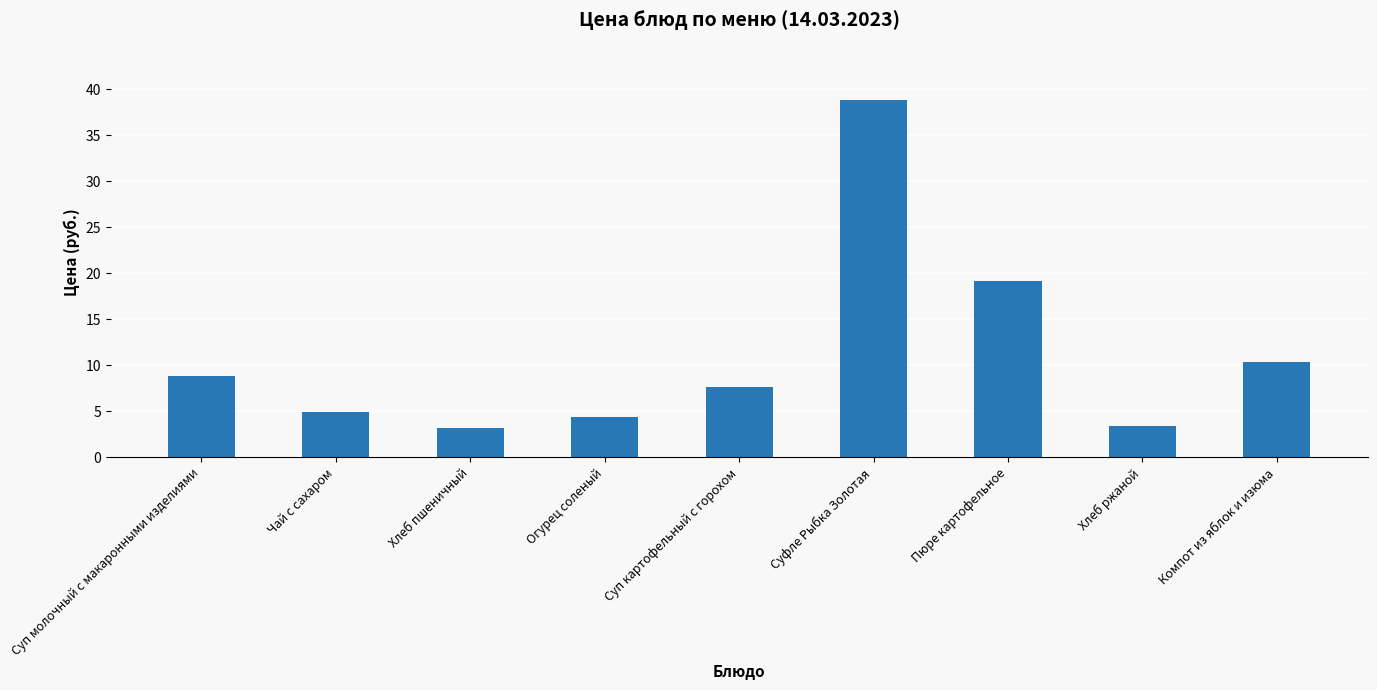

Are the bars grouped side by side (vs. stacked)?

No